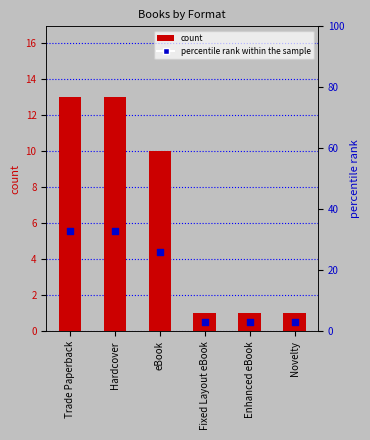

Which series contains the lowest Y value?

count